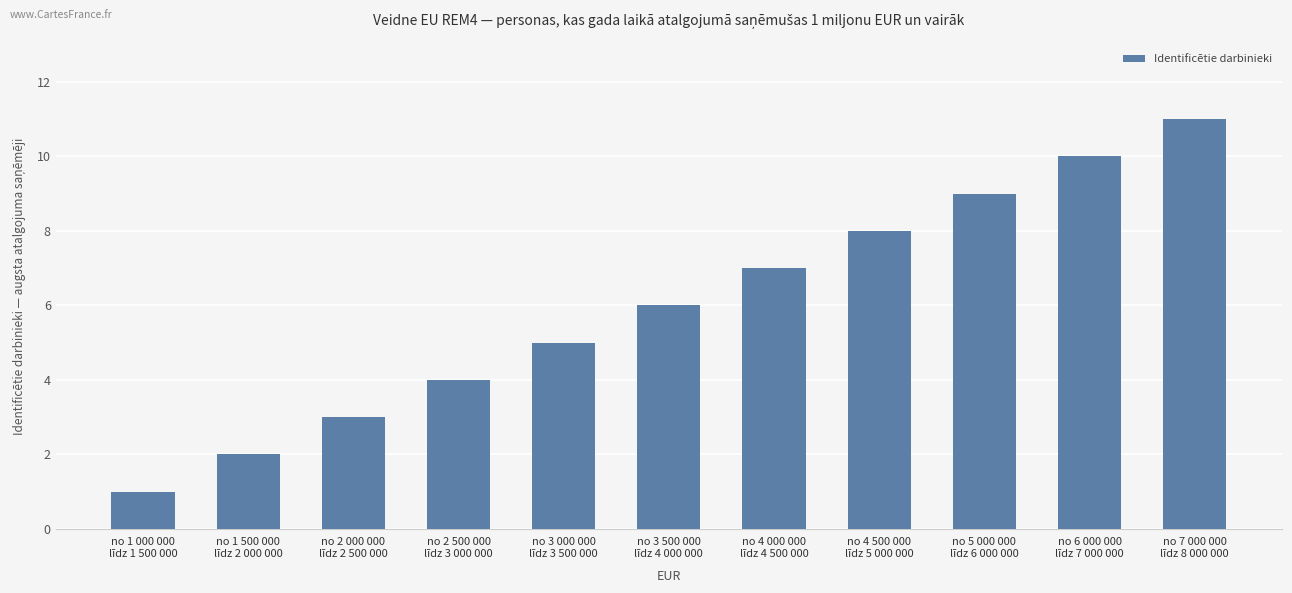

Between no 3 500 000
līdz 4 000 000 and no 7 000 000
līdz 8 000 000, which is larger?

no 7 000 000
līdz 8 000 000